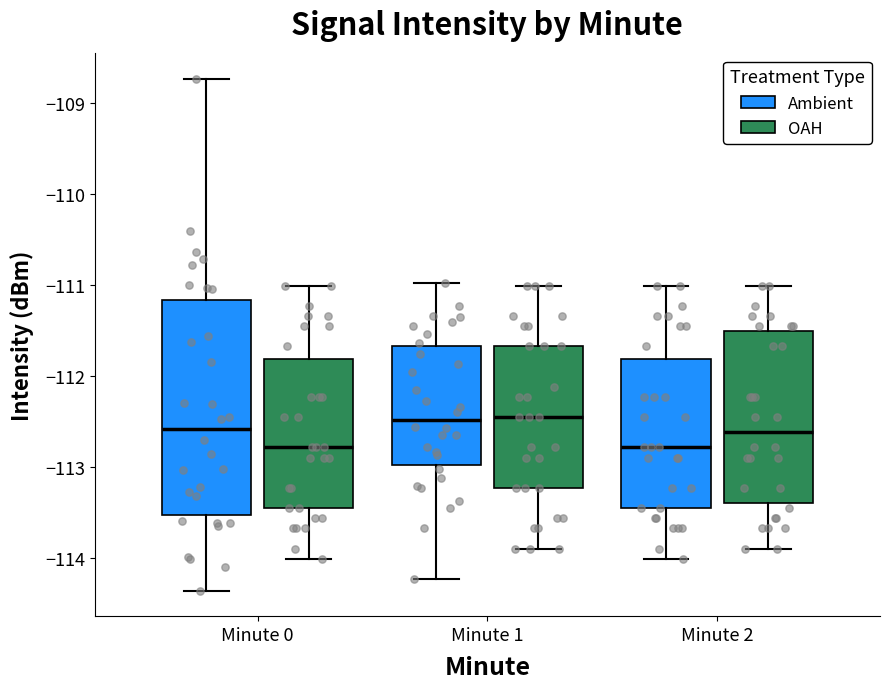

Reading left to right, transcribe this box plot: for each box, give where its median line is, the range the box spans, and where its two whiskers end, as read against the y-axis. The values are not printed on the chart, so give them approximately, as read against the axis.

Minute 0 (Ambient): median -112.6, box -113.5 to -111.2, whiskers -114.4 to -108.7
Minute 0 (OAH): median -112.8, box -113.5 to -111.8, whiskers -114.0 to -111.0
Minute 1 (Ambient): median -112.5, box -113.0 to -111.7, whiskers -114.2 to -111.0
Minute 1 (OAH): median -112.5, box -113.2 to -111.7, whiskers -113.9 to -111.0
Minute 2 (Ambient): median -112.8, box -113.5 to -111.8, whiskers -114.0 to -111.0
Minute 2 (OAH): median -112.6, box -113.4 to -111.5, whiskers -113.9 to -111.0